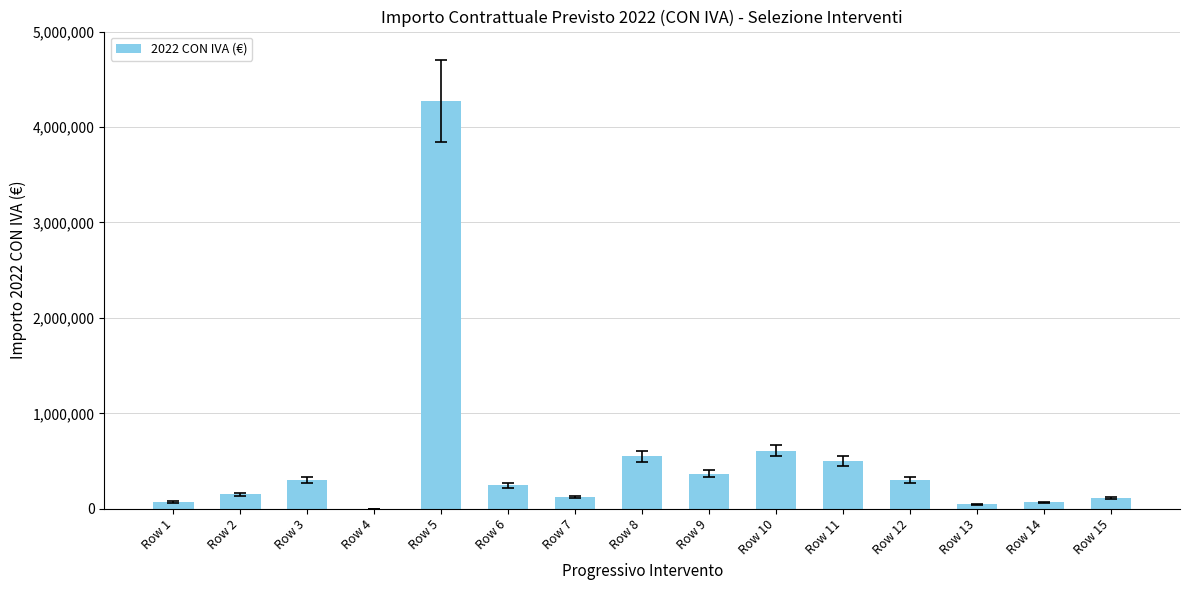

What is the sum of all values?

7716600